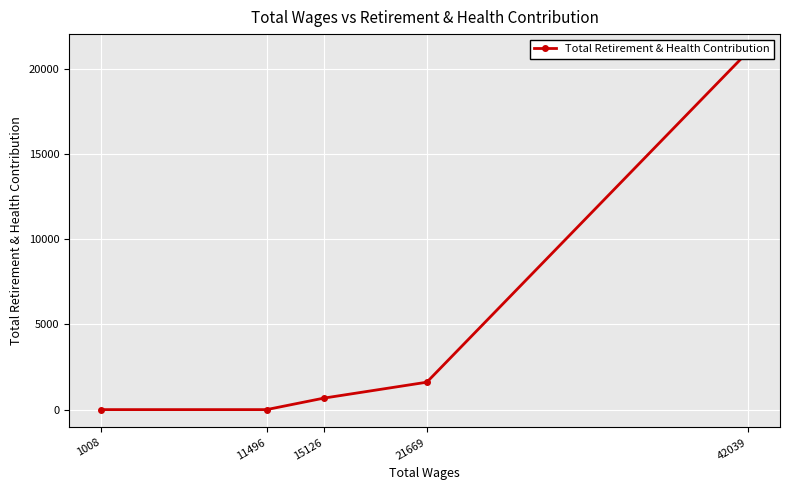

What is the average value?

4657